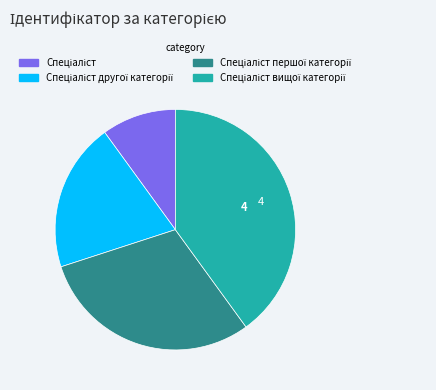

Does any single category account for the majority?

No